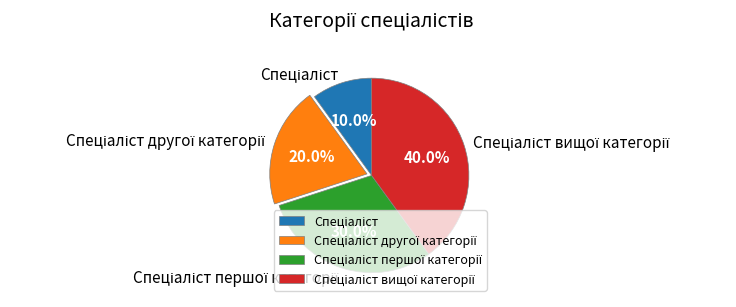

Is there a majority slice in this chart?

No